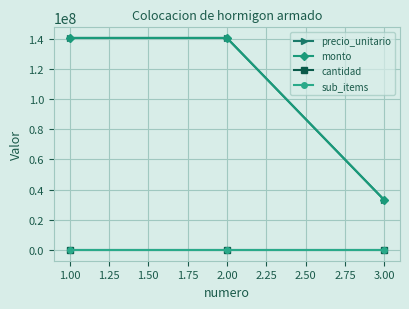

Is this an area chart (filled region under the line)?

No